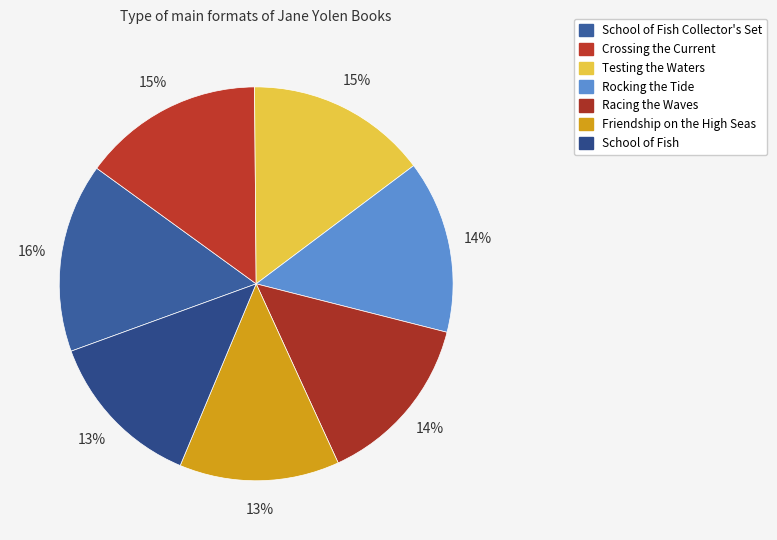

Rank the categories by value from highest to lowest.

School of Fish Collector's Set, Crossing the Current, Testing the Waters, Rocking the Tide, Racing the Waves, Friendship on the High Seas, School of Fish